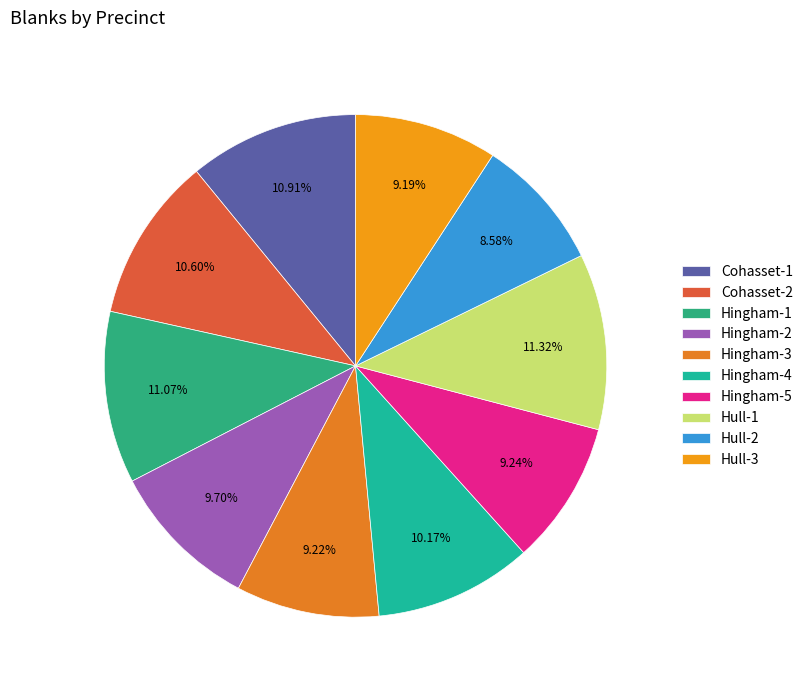

To the nearest percent, what is the difference between the Hingham-5 and Hull-2 slice percentages?

1%